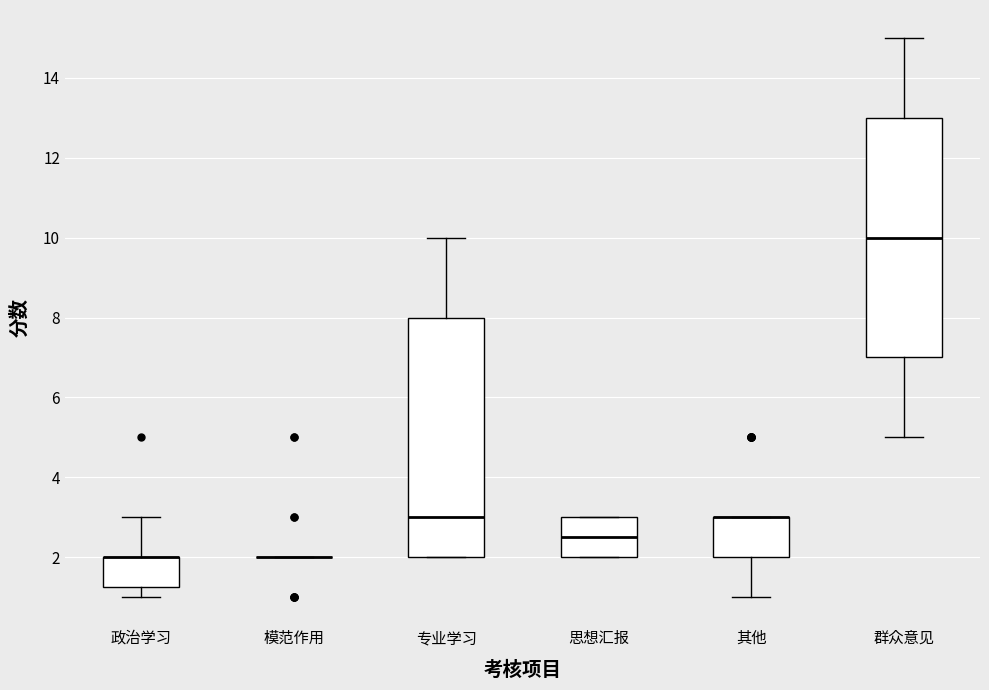

Reading left to right, transcribe this box plot: for each box, give where its median line is, the range the box spans, and where its two whiskers end, as read against the y-axis. The values are not printed on the chart, so give them approximately, as read against the axis.

政治学习: median 2.0 (drawn on the box's upper edge), box 1.2 to 2.0, whiskers 1.0 to 3.0
模范作用: box collapsed to a line at 2.0, whiskers 2.0 to 2.0
专业学习: median 3.0, box 2.0 to 8.0, whiskers 2.0 to 10.0
思想汇报: median 2.6, box 2.0 to 3.0, whiskers 2.0 to 3.0
其他: median 3.0 (drawn on the box's upper edge), box 2.0 to 3.0, whiskers 1.0 to 3.0
群众意见: median 10.0, box 7.0 to 13.0, whiskers 5.0 to 15.0